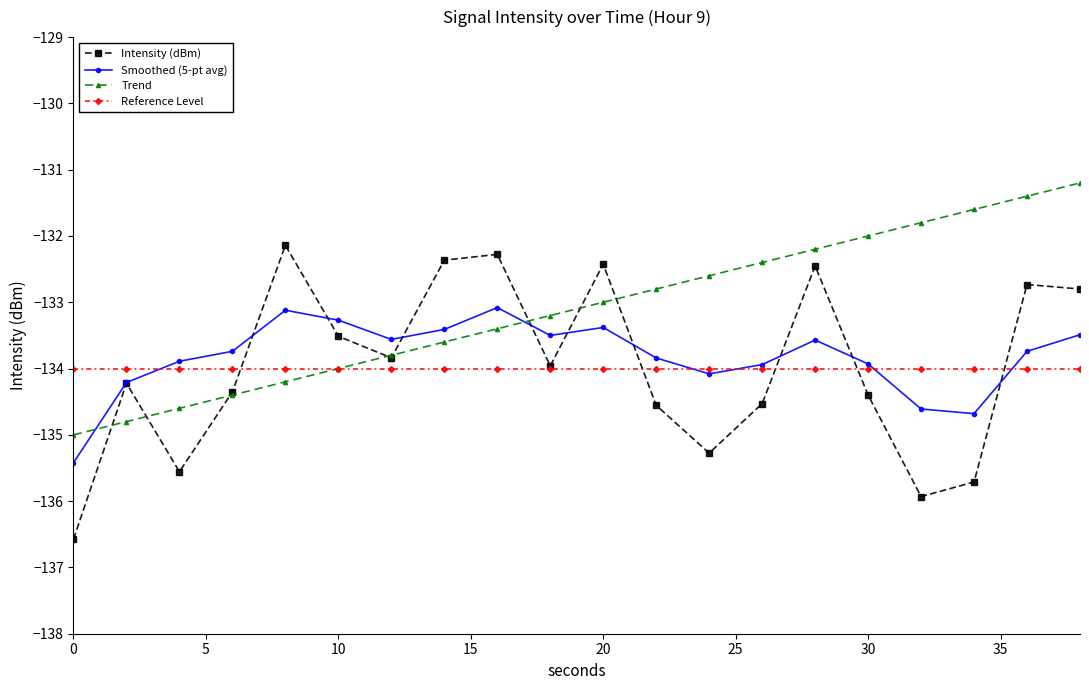

What is the lowest value of the Reference Level series?

-134.0